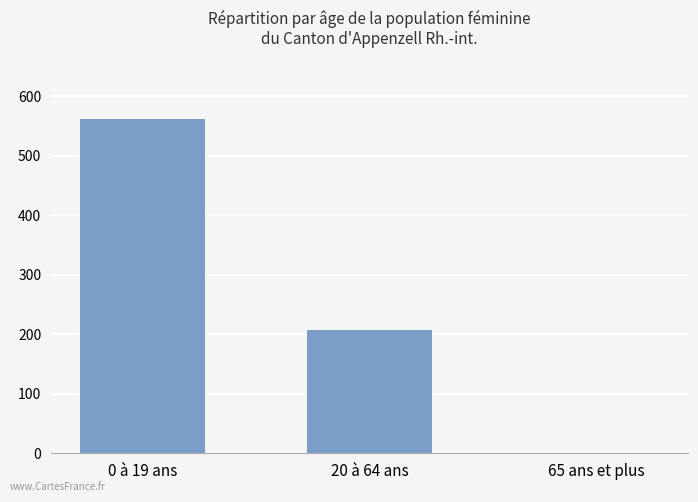

What is the sum of all values?

768